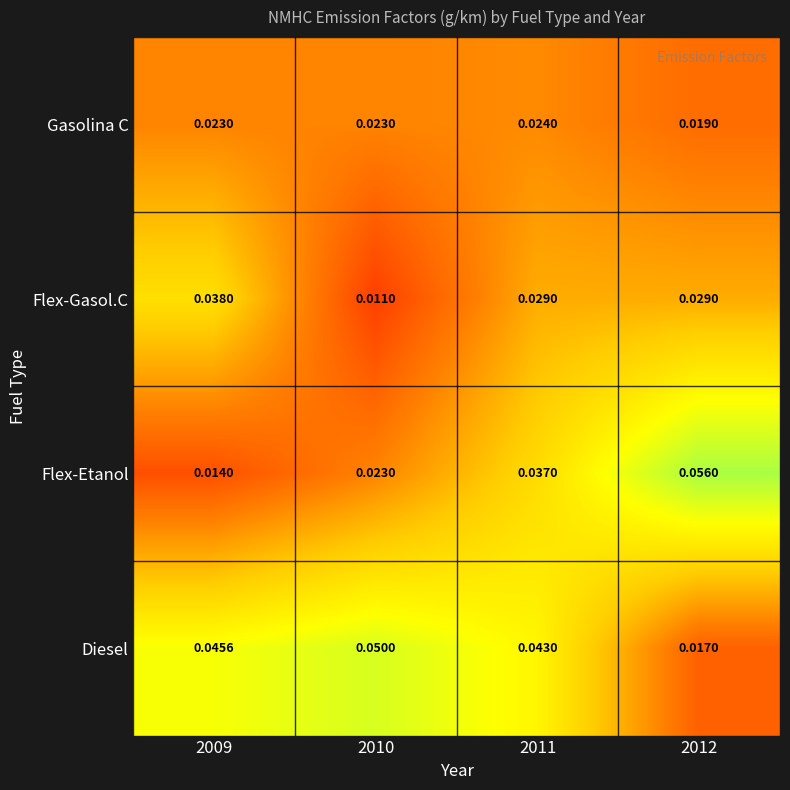

Which label corresponds to the largest value in the chart?

2012